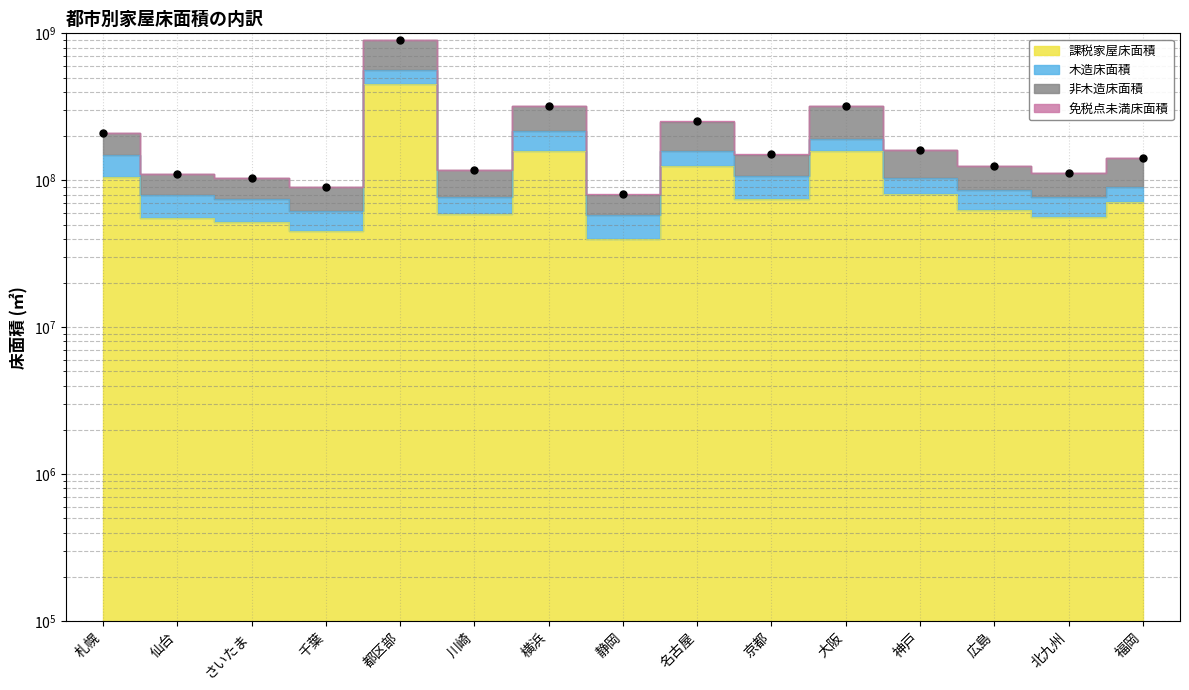

True or false: 非木造床面積 and 課税家屋床面積 intersect in this chart.

False